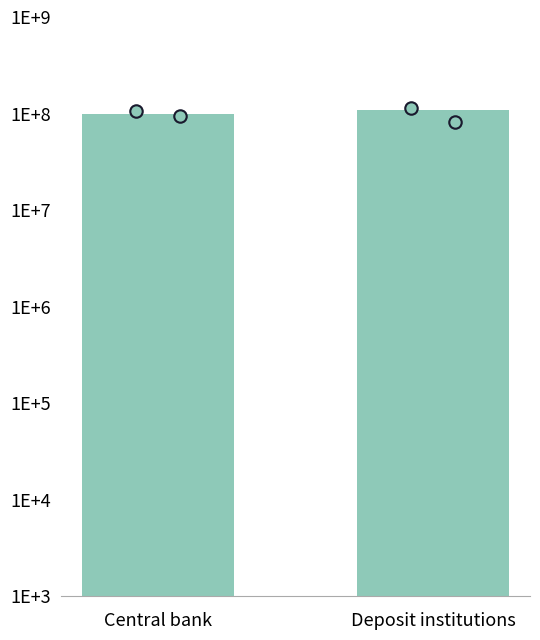

At how many categories does at least one series exceed 104050311?

1